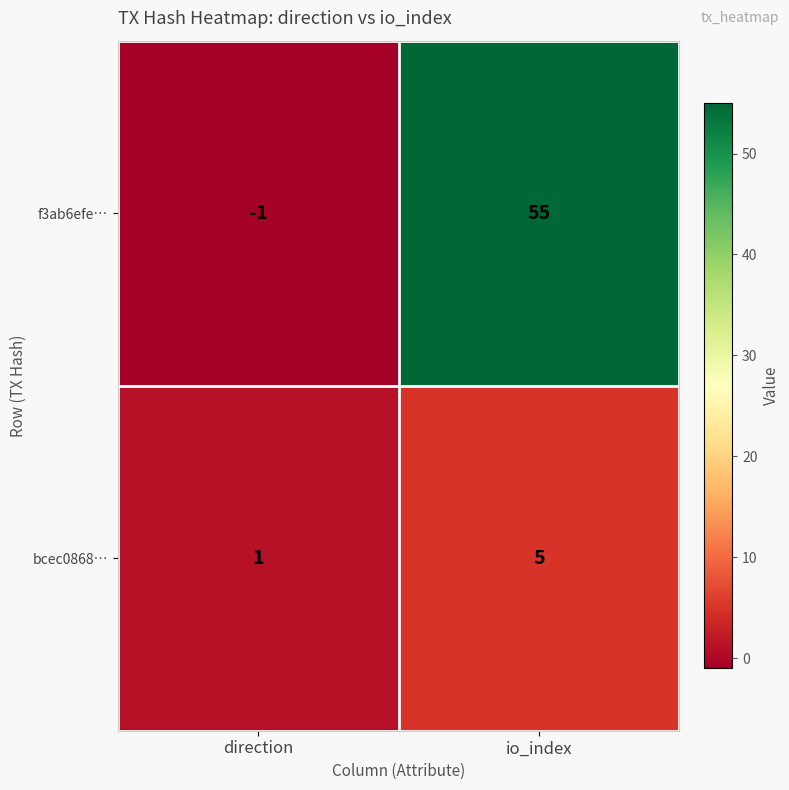

What is the average value of the f3ab6efe… series?

27